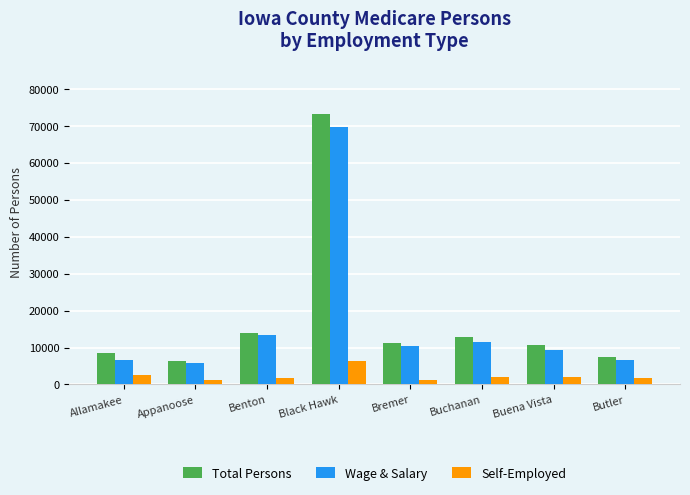

Is it true that Wage & Salary equals 69839 at Black Hawk?

True